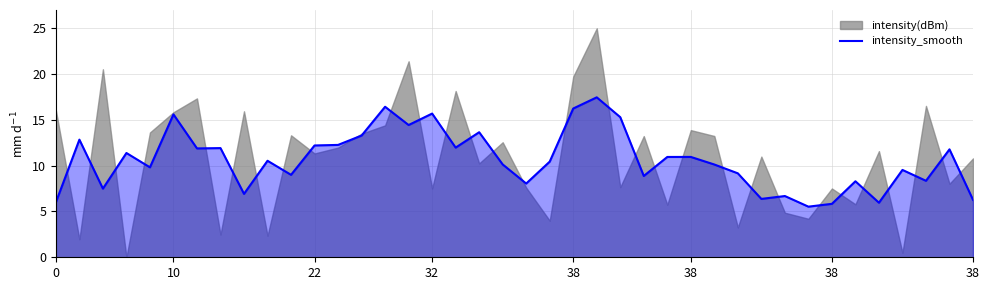

What is the average value?

10.6